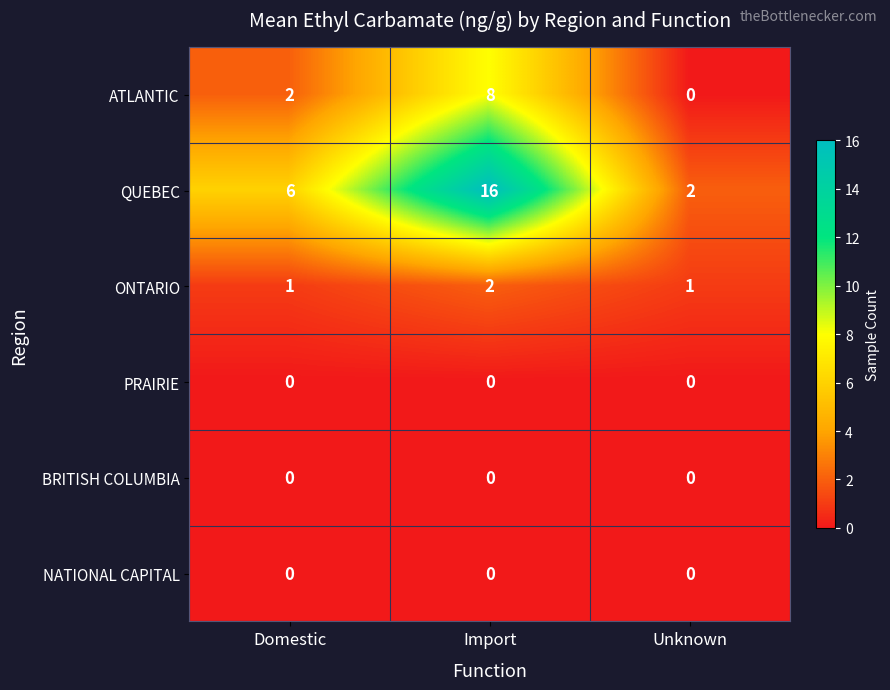

Rank the categories by QUEBEC value from highest to lowest.

Import, Domestic, Unknown